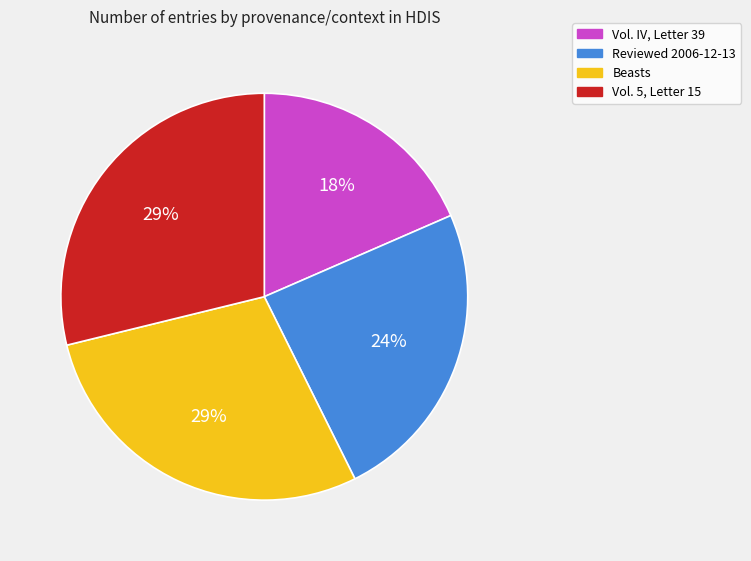

How many segments does this pie chart have?

4